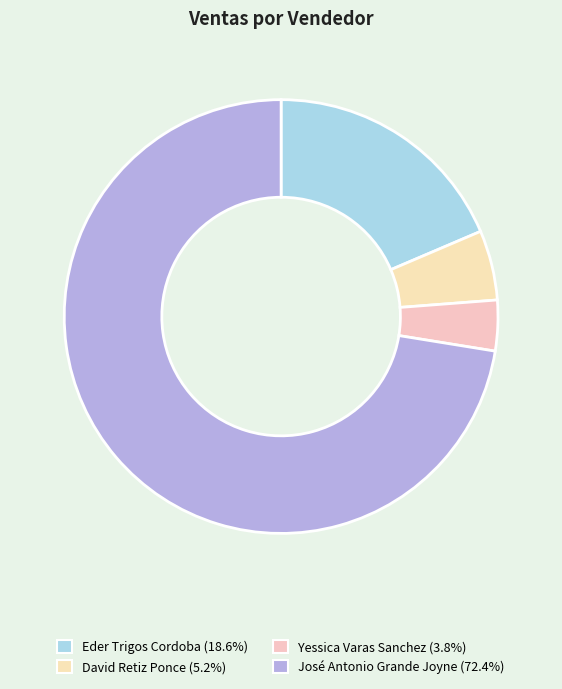

Count the number of slices in the pie.

4